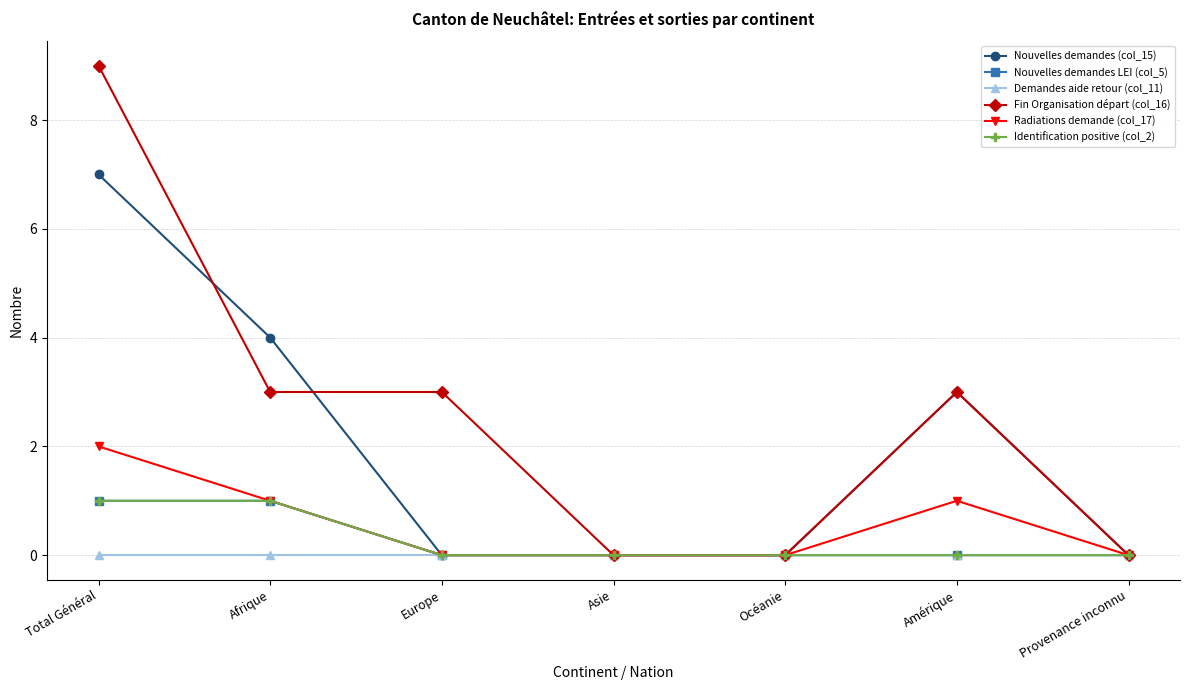

Where is the first local maximum for Fin Organisation départ (col_16)?

Amérique